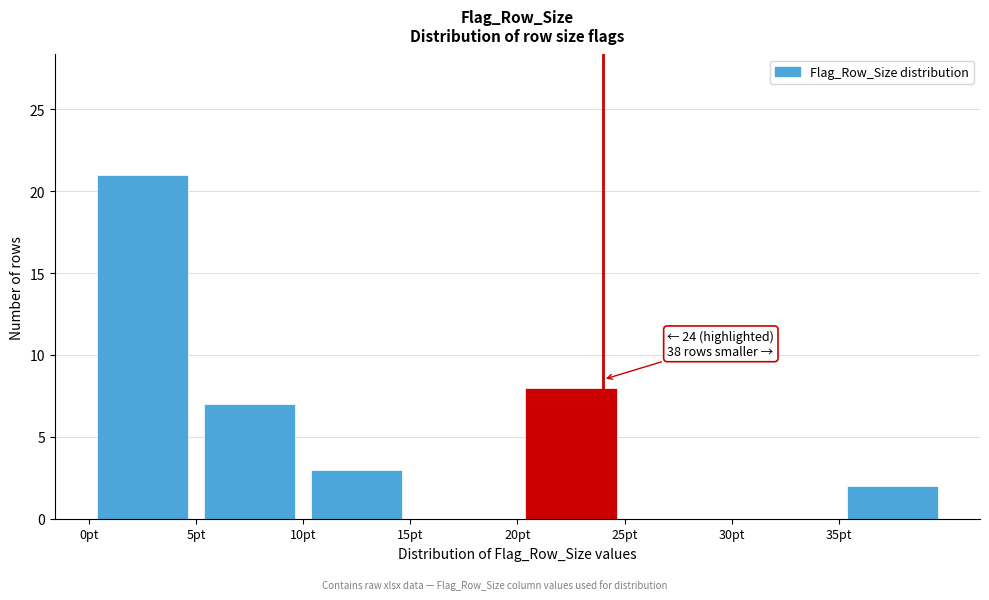

Which range on the x-axis has the tallest bar?

0 to 5